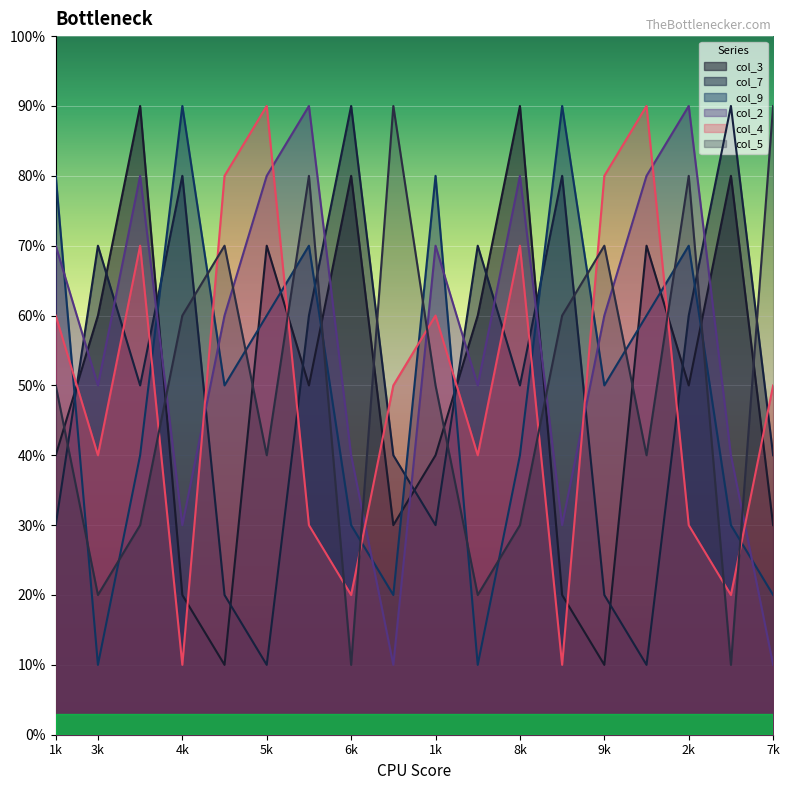

What is the highest value of the col_4 series?

9